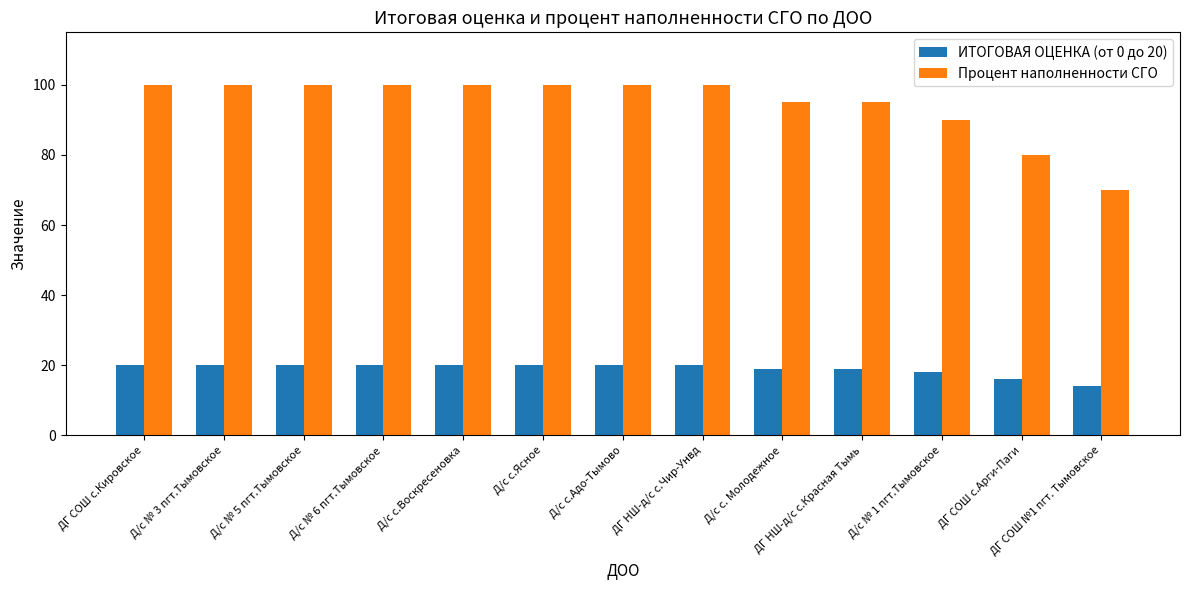

At how many categories does at least one series exceed 33?

13